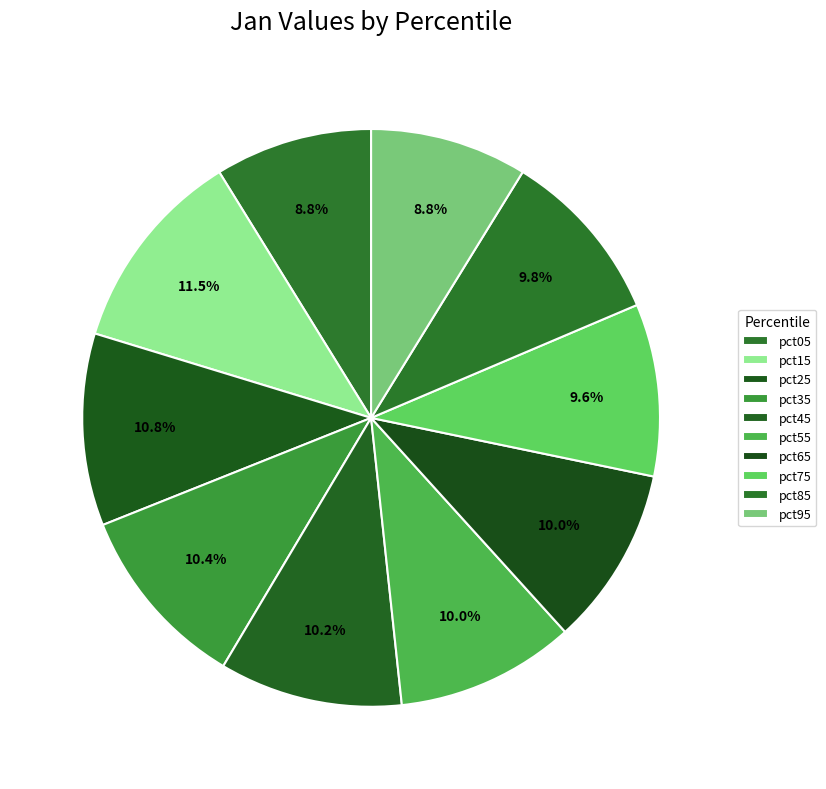

To the nearest percent, what portion does pct35 represent?

10%